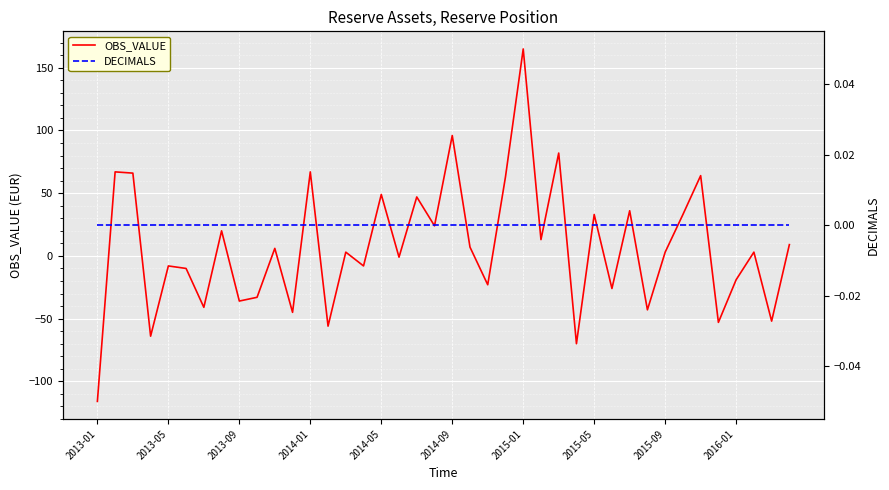

Which category has the highest value in the OBS_VALUE series?

2015-01